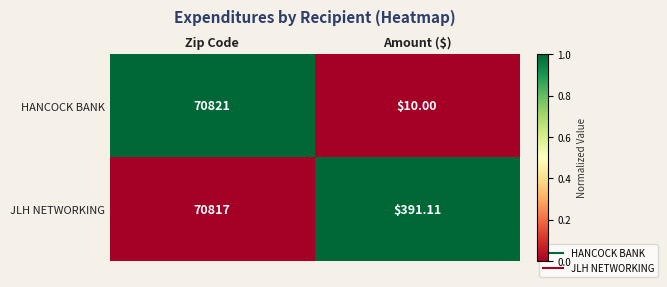

Which series changed the most between Zip Code and Amount ($)?

HANCOCK BANK